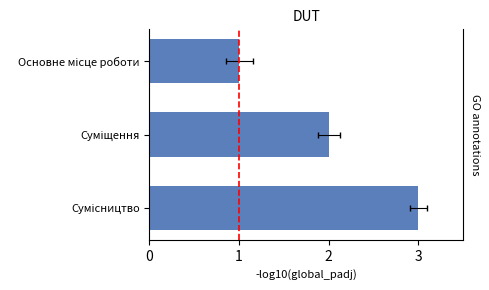

How many bars are there in total?

3